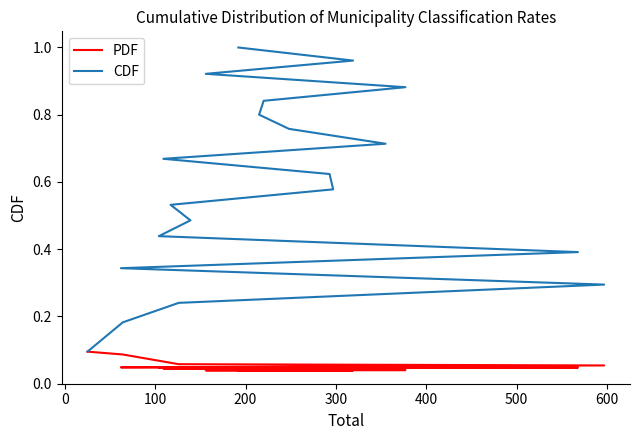

How many categories are shown in the chart?

20